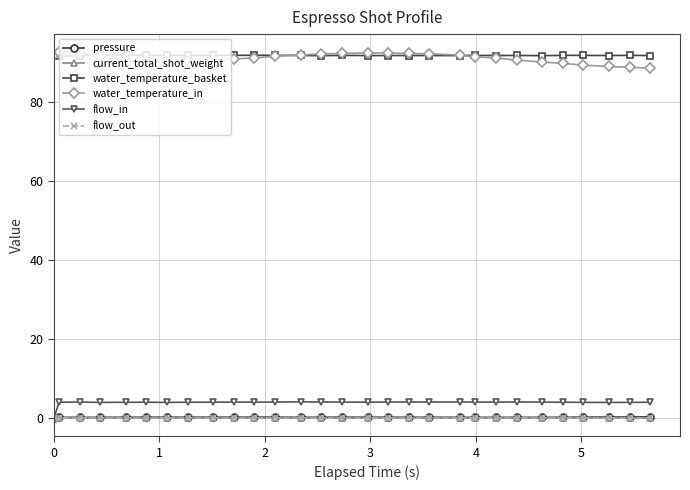

Reading right to left, what are all the values shown in this chart?

pressure: 0.3	0.2	0.2	0.2	0.2	0.2	0.2	0.2	0.2	0.2	0.2	0.2	0.2	0.2	0.2	0.2	0.2	0.2	0.2	0.2	0.2	0.2	0.2	0.2	0.2	0.2	0.1	0.2	0.0
current_total_shot_weight: 0.0	0.0	0.0	0.0	0.0	0.0	0.0	0.0	0.0	0.0	0.0	0.0	0.0	0.0	0.0	0.0	0.0	0.0	0.0	0.0	0.0	0.0	0.0	0.0	0.0	0.0	0.0	0.0	0.0
water_temperature_basket: 91.9	91.9	91.9	91.9	91.9	91.8	91.9	91.9	91.9	91.9	91.9	91.9	91.9	91.9	91.9	91.8	91.9	91.9	92.0	91.9	91.9	92.0	91.9	92.0	92.0	92.0	91.8	91.7	92.0
water_temperature_in: 88.7	88.9	89.1	89.5	89.9	90.2	90.7	91.3	91.5	92.0	92.3	92.4	92.5	92.6	92.4	92.3	92.0	91.7	91.3	91.0	90.7	90.4	90.3	90.2	90.5	91.6	92.6	92.7	92.0
flow_in: 4.0	4.0	3.9	4.0	4.0	4.0	4.1	4.0	4.0	4.1	4.0	4.1	4.0	4.0	4.0	4.1	4.1	4.0	4.0	4.0	4.0	4.0	4.0	4.0	4.0	4.0	4.0	4.0	0.0
flow_out: 0.0	0.0	0.0	0.0	0.0	0.0	0.0	0.0	0.0	0.0	0.0	0.0	0.0	0.0	0.0	0.0	0.0	0.0	0.0	0.0	0.0	0.0	0.0	0.0	0.0	0.0	0.0	0.0	0.0